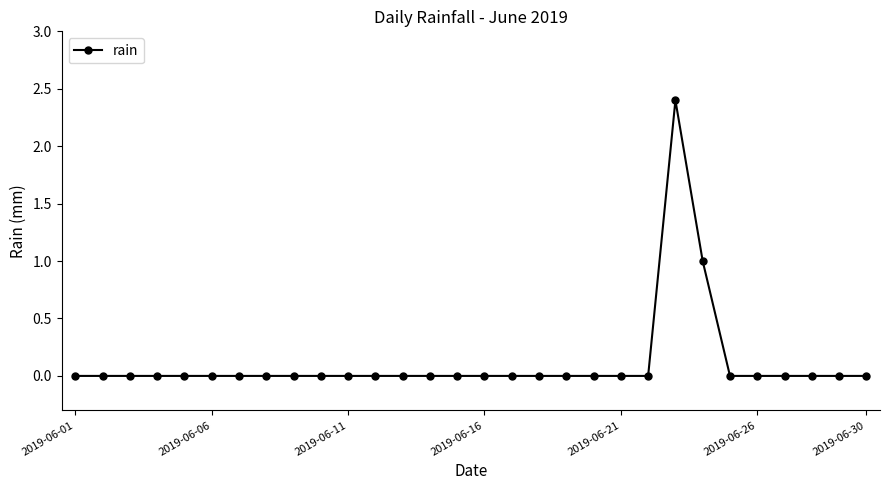

What is the value of the 24th point from the left?

1.0